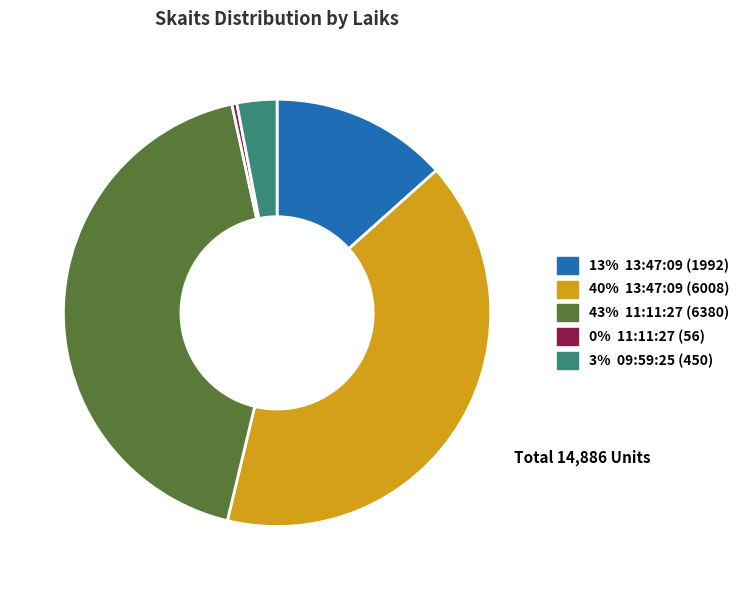

Is there any slice that represents more than half of the pie?

No